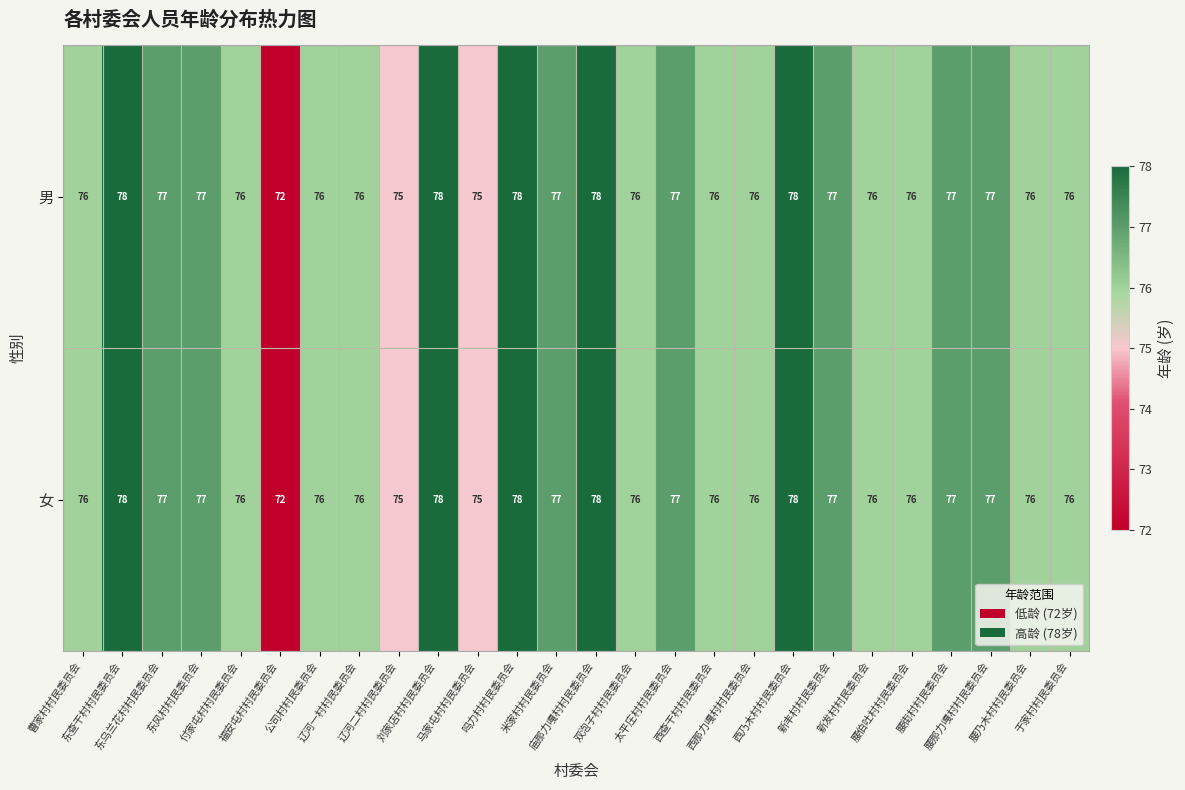

What is the average value of the 女 series?

76